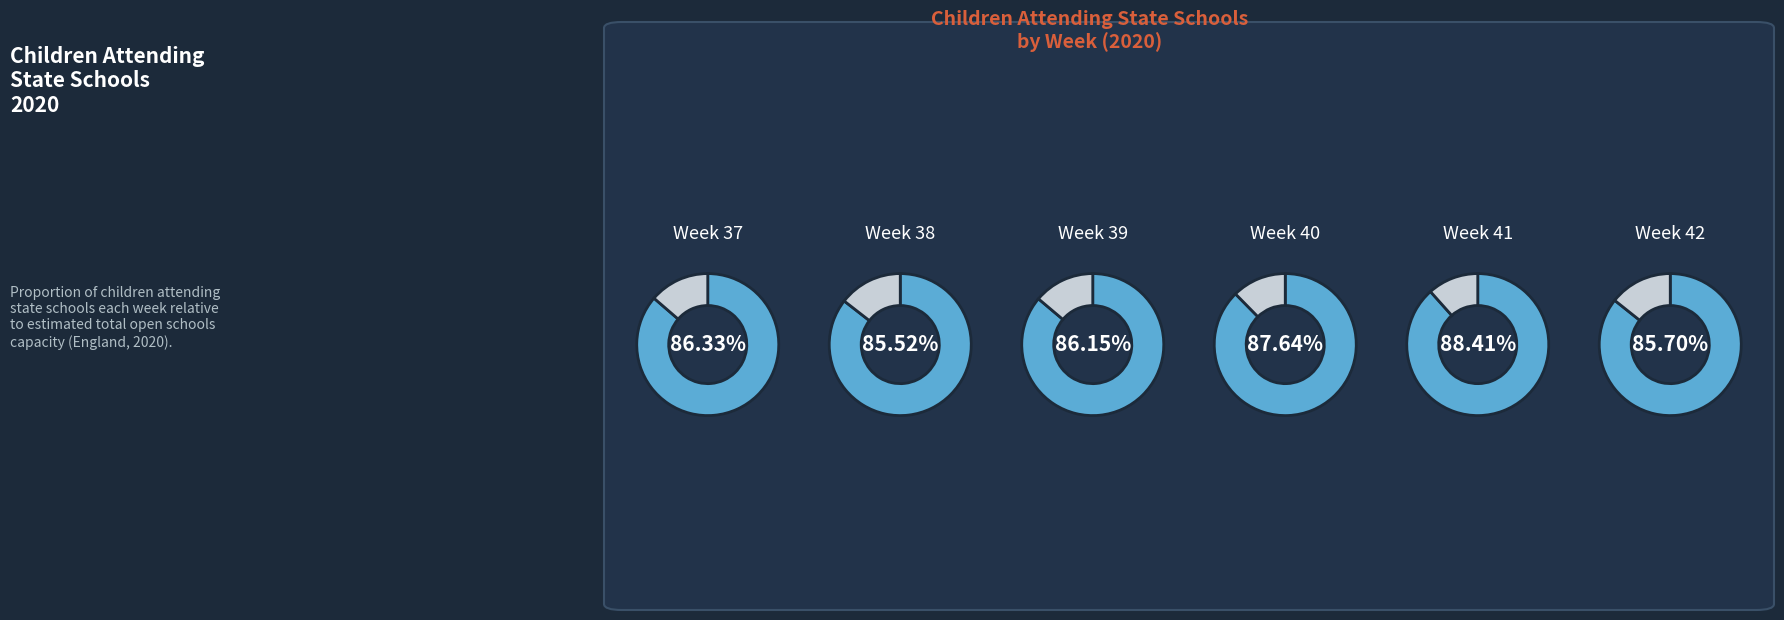

What is the smallest slice in the pie chart?

Week 38